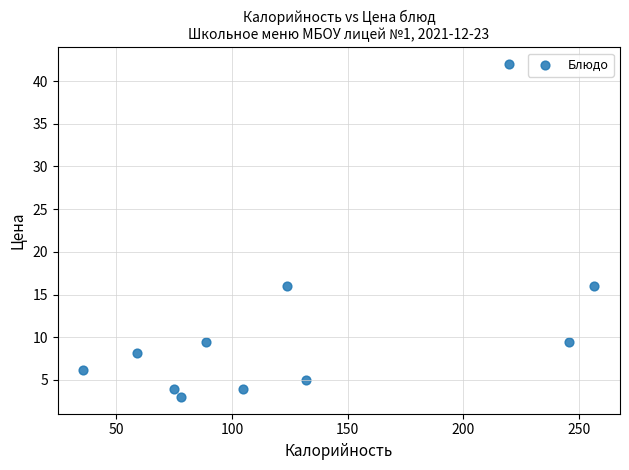

What is the range of Y values (max minus min)?

39.0